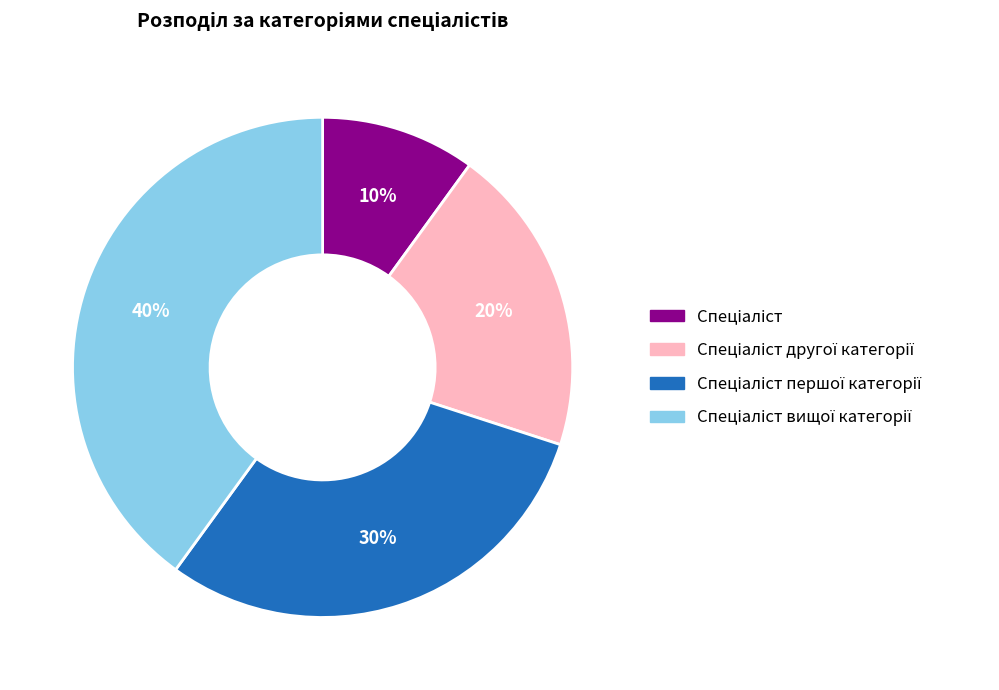

Does any single category account for the majority?

No